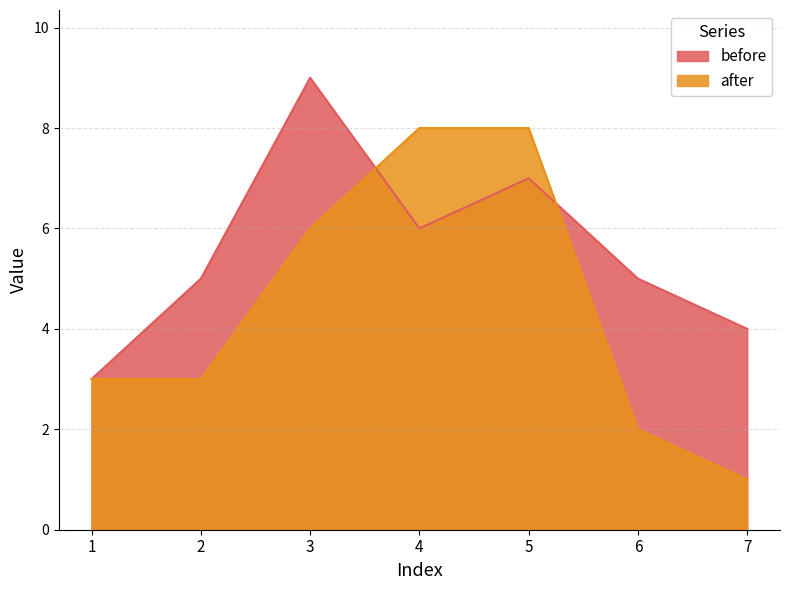

Count the number of data series in this chart.

2